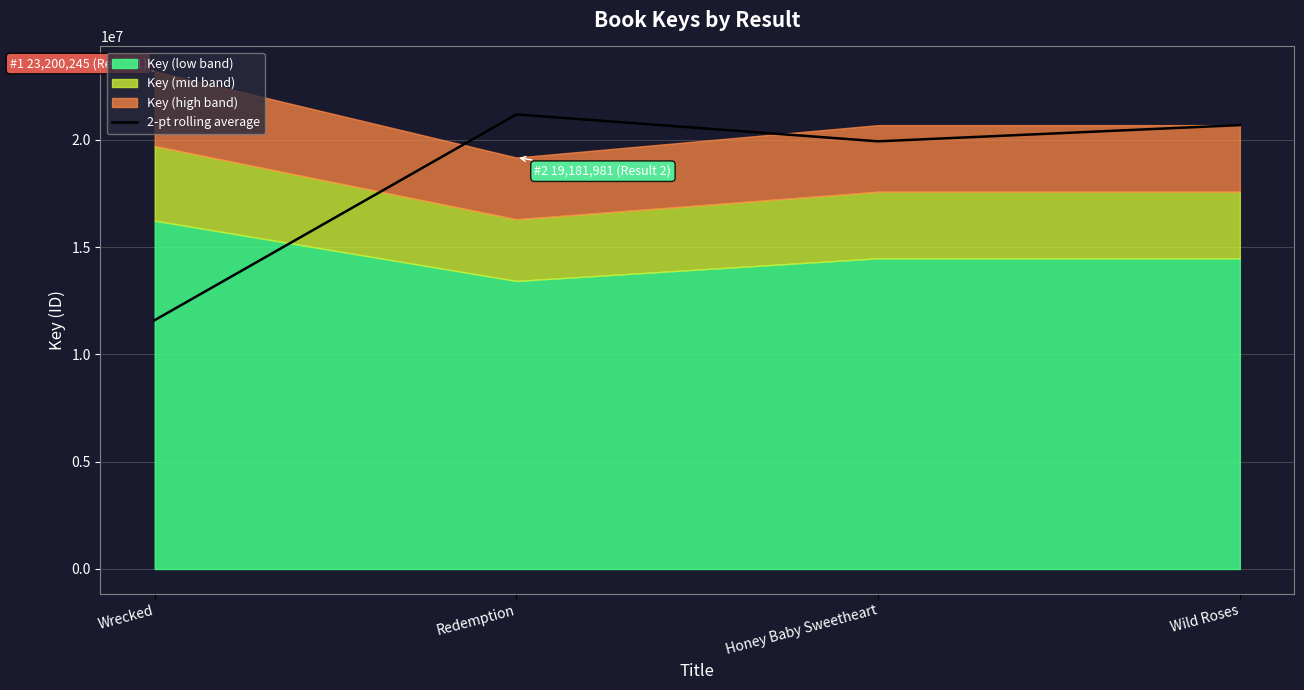

What is the change in value from Wrecked to Honey Baby Sweetheart?

+8336978.5